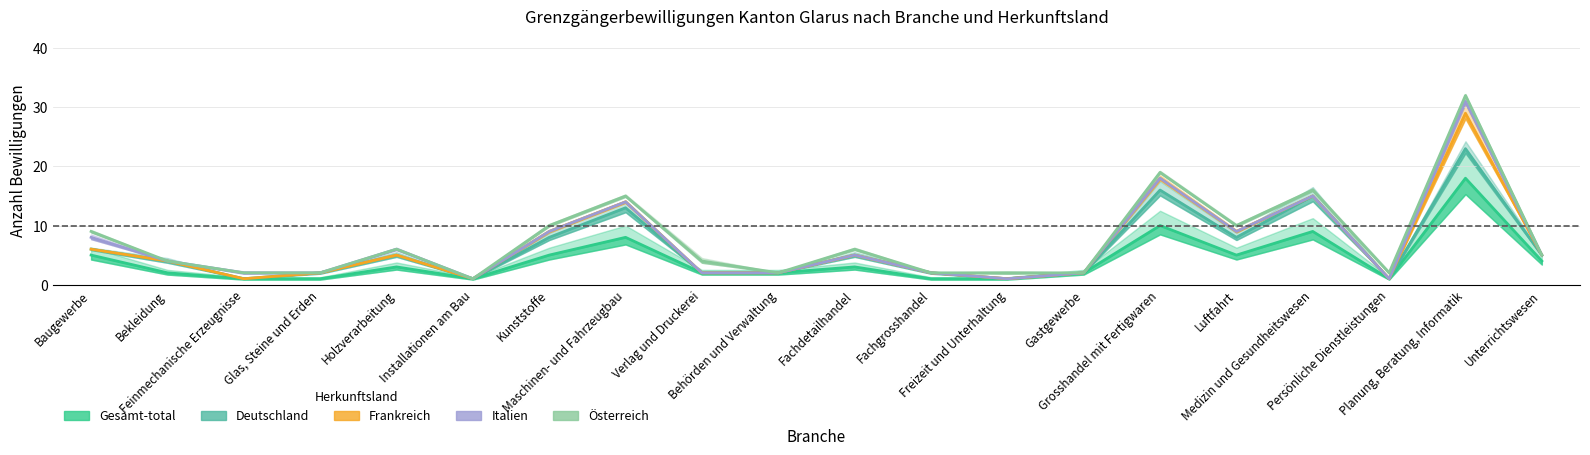

The Italien series shows 9 at Kunststoffe. True or false?

True